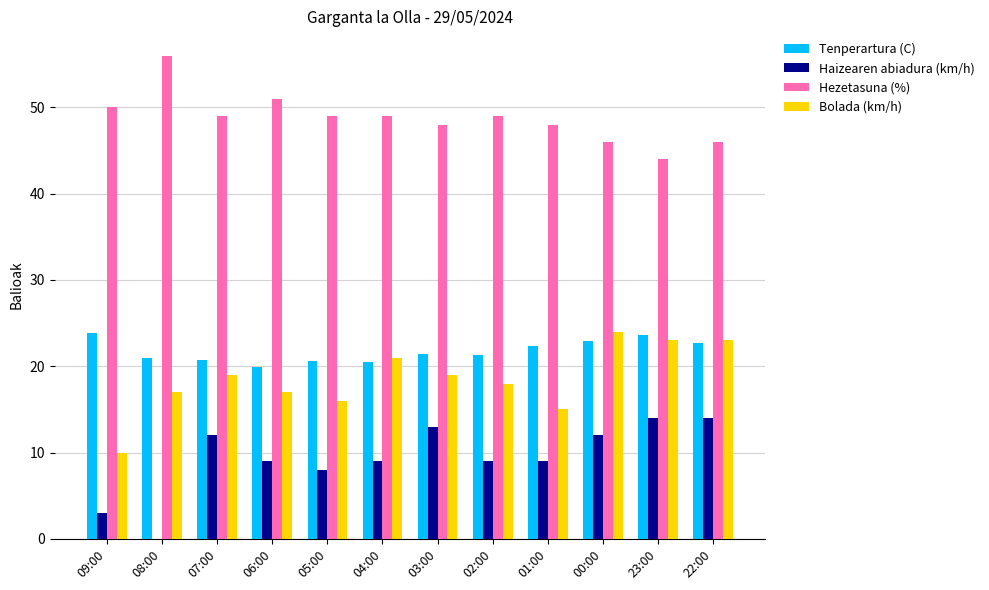

How many data points does each series have?

12